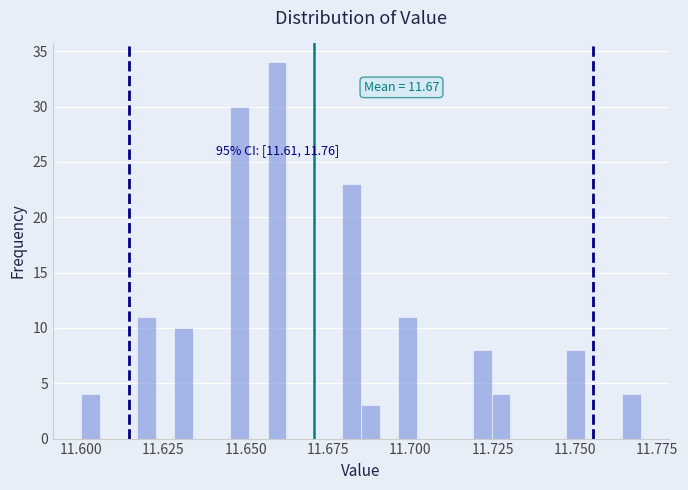

Read against the x-axis, roughly where is the centre of the tallest bar?

11.660